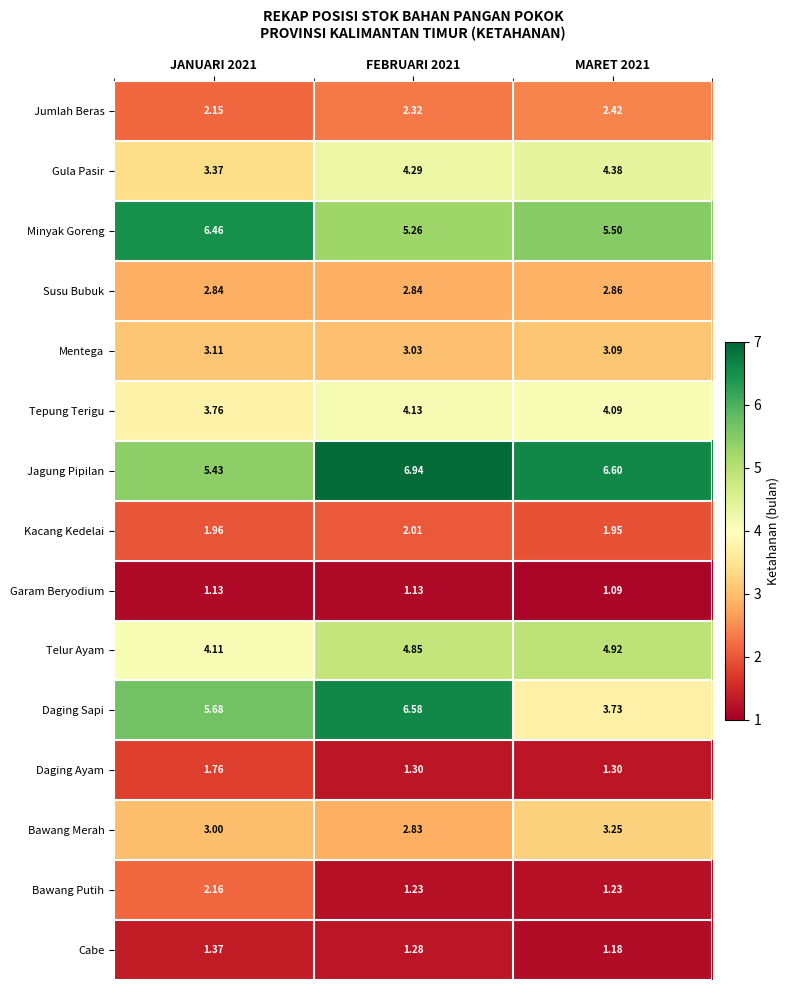

List the series in order of their peak value, highest first.

Jagung Pipilan, Daging Sapi, Minyak Goreng, Telur Ayam, Gula Pasir, Tepung Terigu, Bawang Merah, Mentega, Susu Bubuk, Jumlah Beras, Bawang Putih, Kacang Kedelai, Daging Ayam, Cabe, Garam Beryodium